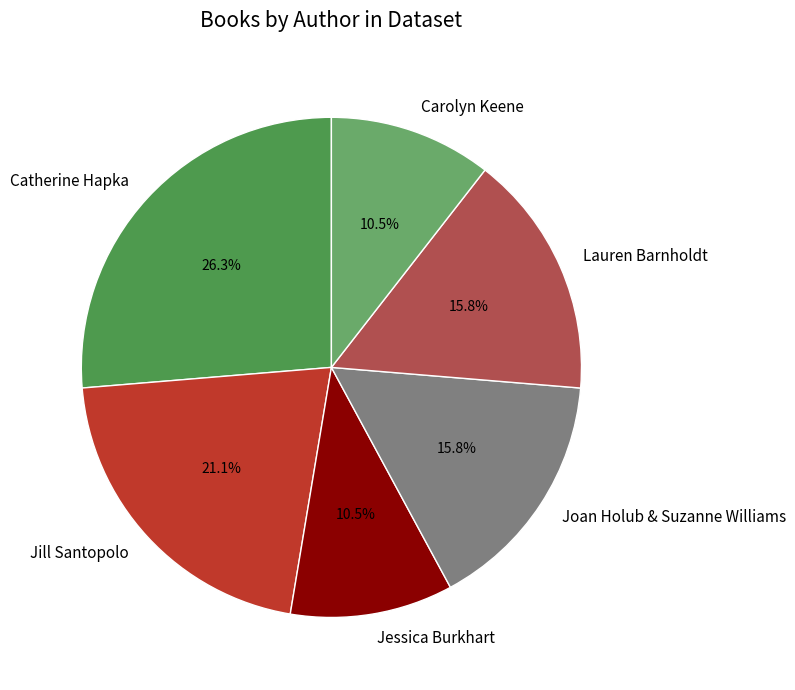

How many segments does this pie chart have?

6